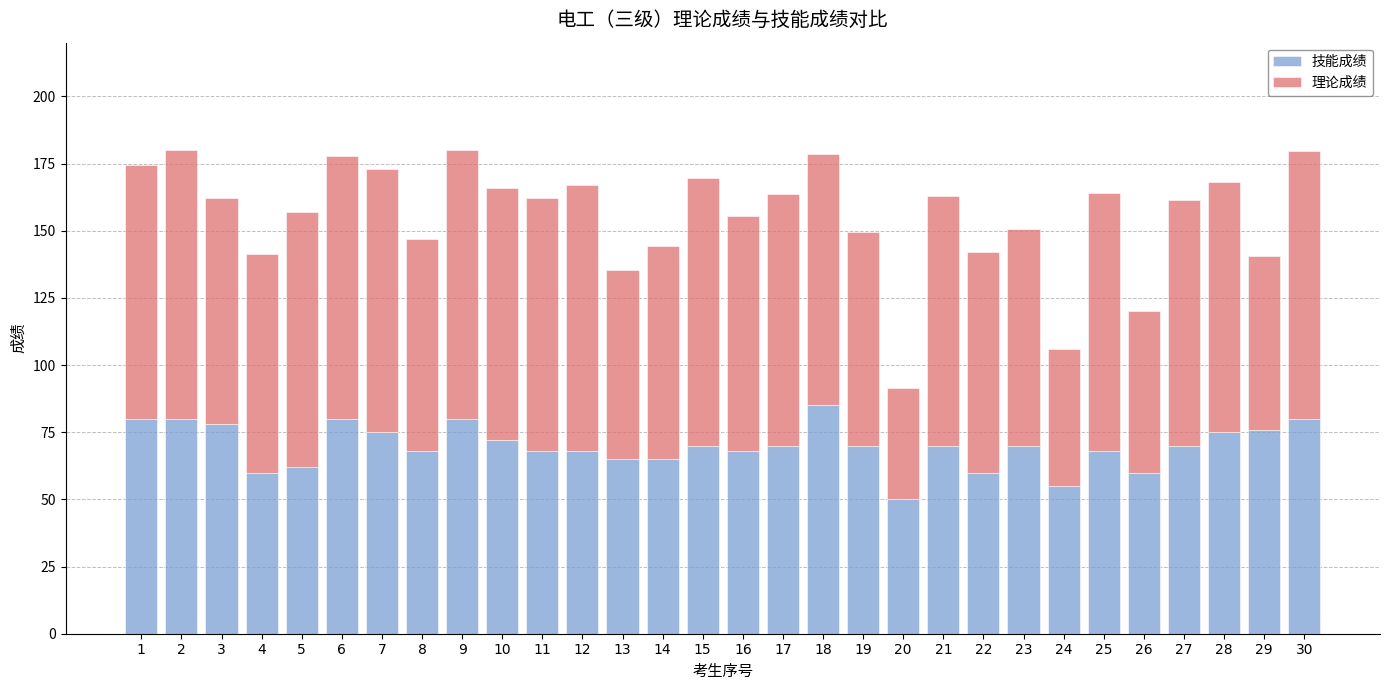

What is the total value across all series at 8?

147.0